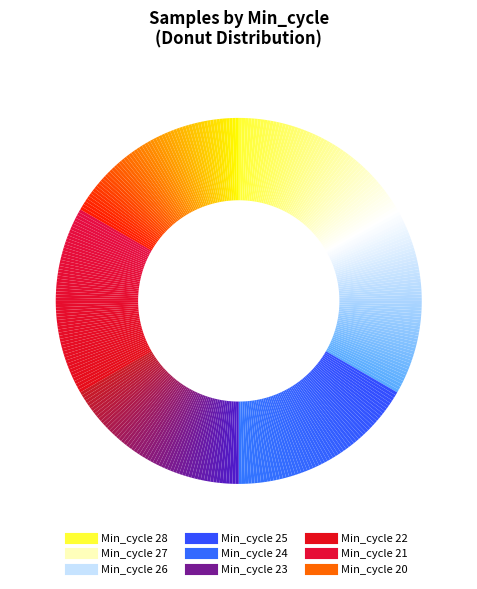

Count the number of slices in the pie.

9